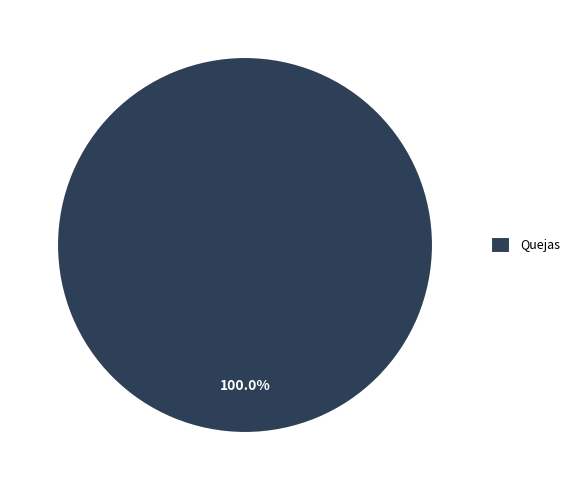

Rank the categories by value from lowest to highest.

Quejas